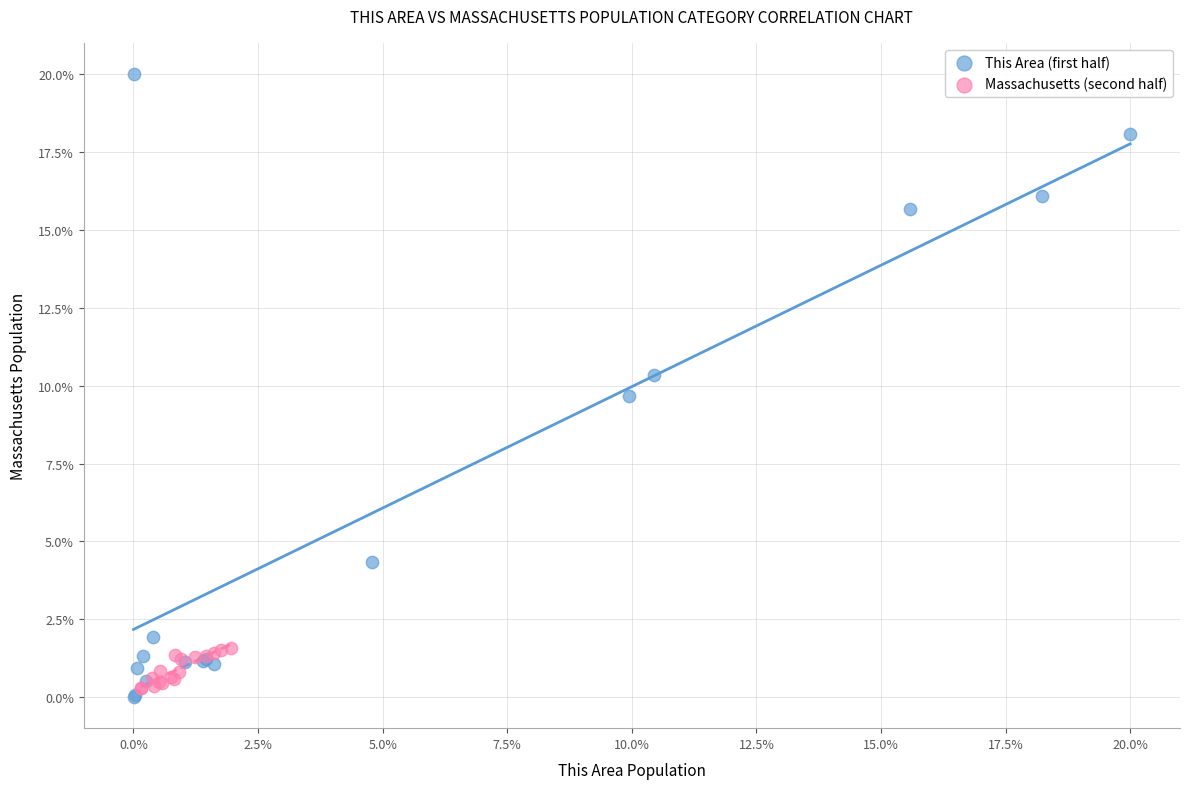

Which series has the largest Y range (max minus min)?

This Area (first half)